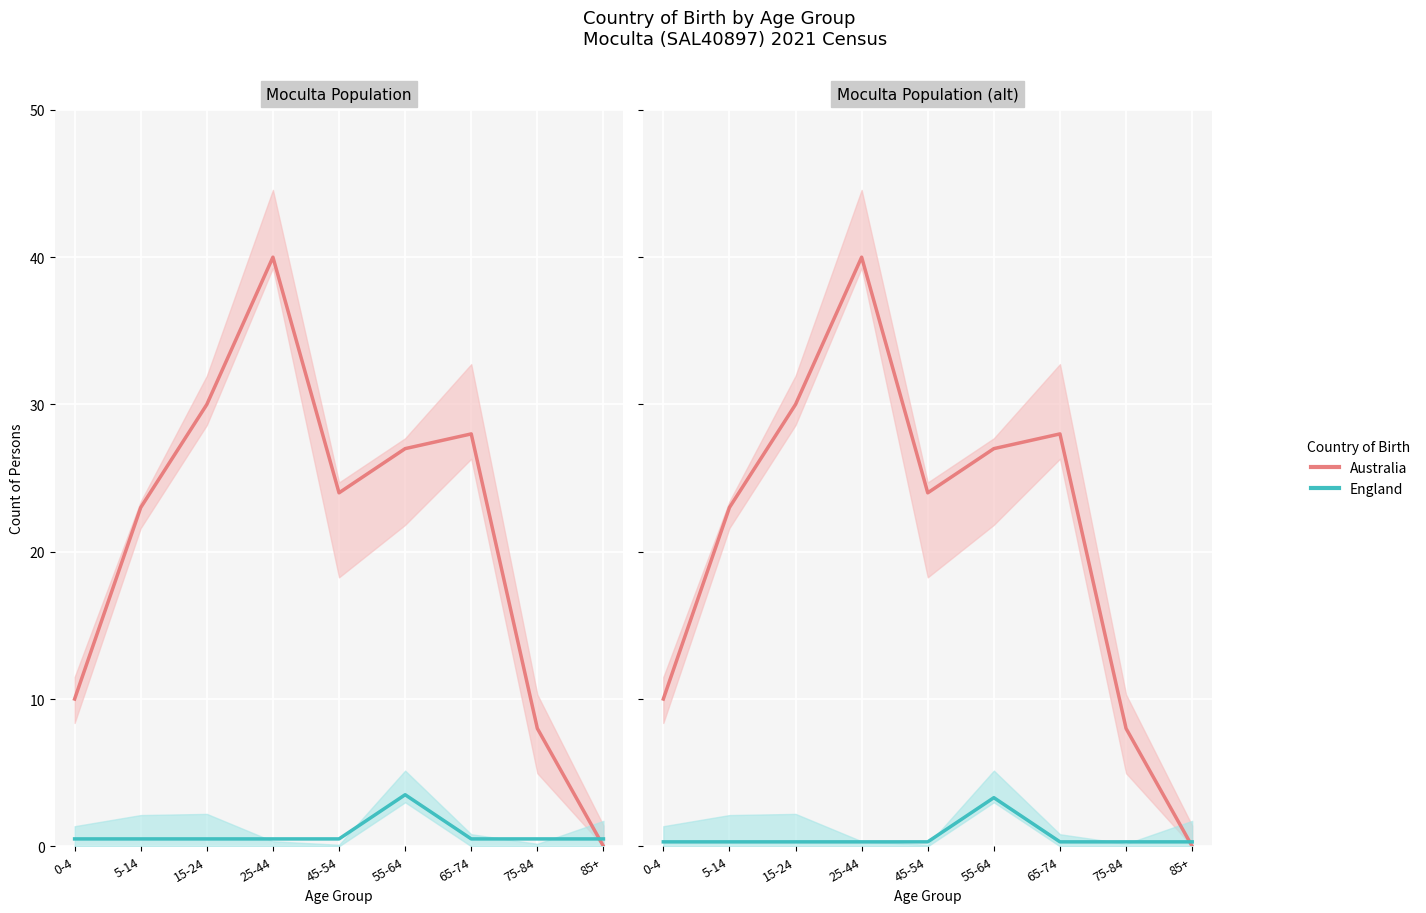

The England series shows 4.4 at 55-64. True or false?

False